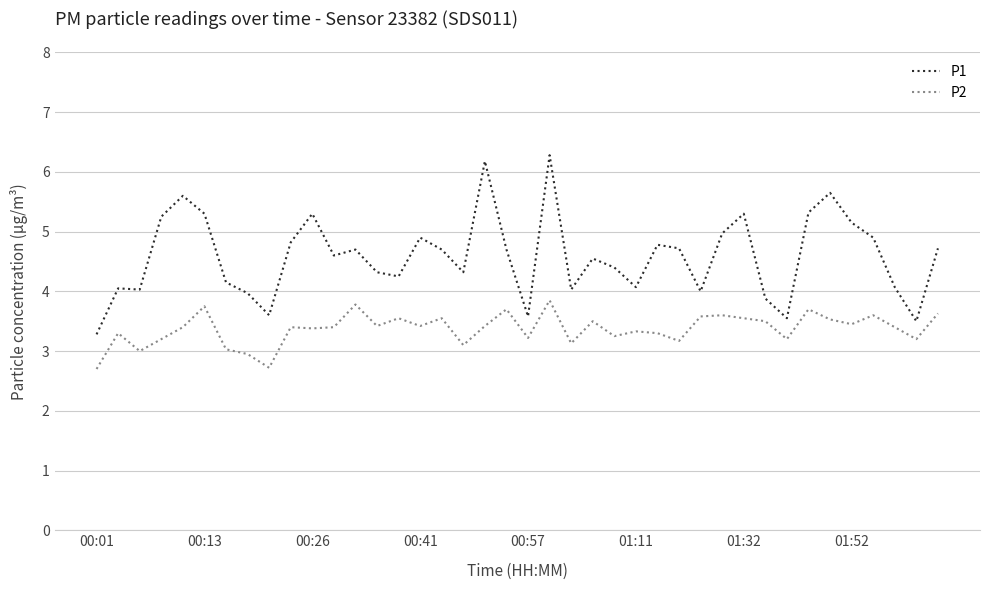

True or false: P1 and P2 cross at least once.

False